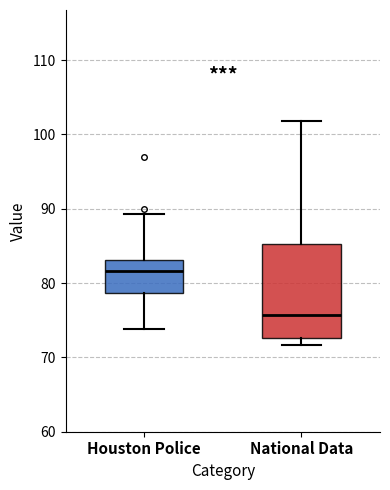

Reading left to right, read every box against the y-axis: the position of its median line, the range the box covers, and the ends of its whiskers. The values are not printed on the chart, so give them approximately, as read against the axis.

Houston Police: median 82, box 79 to 83, whiskers 74 to 89
National Data: median 76, box 73 to 85, whiskers 72 to 102